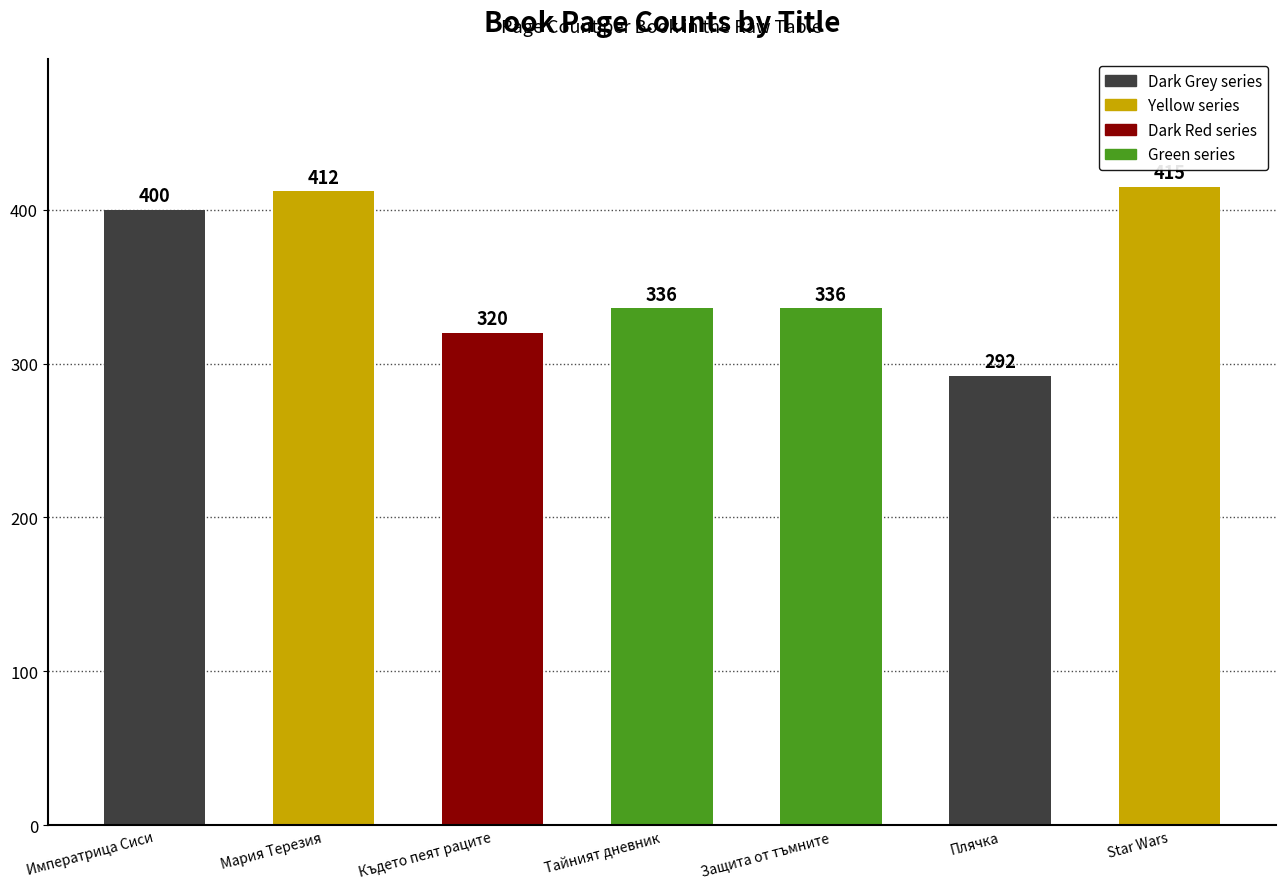

What is the change in value from Императрица Сиси to Star Wars?

+15